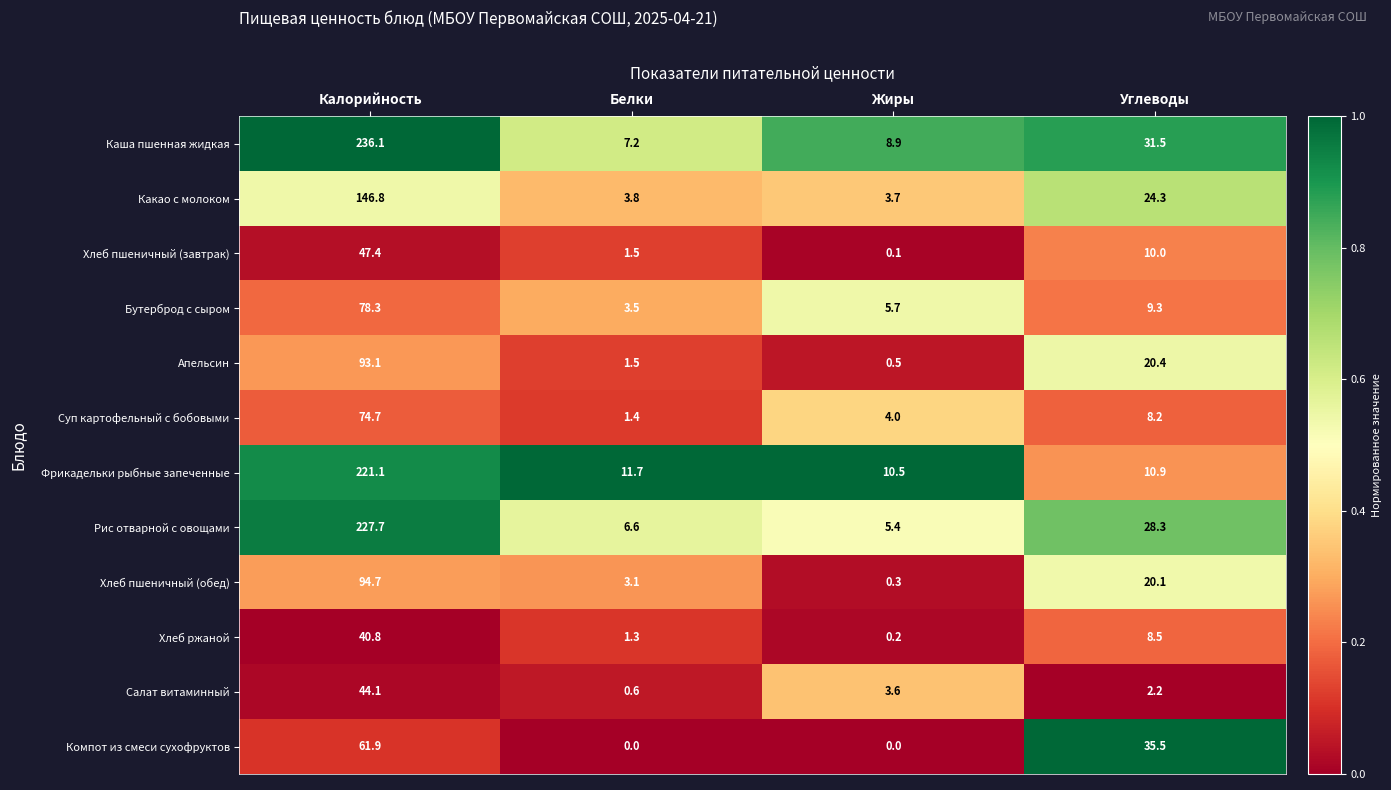

What is the sum of the Бутерброд с сыром values at Калорийность and Углеводы?

87.6